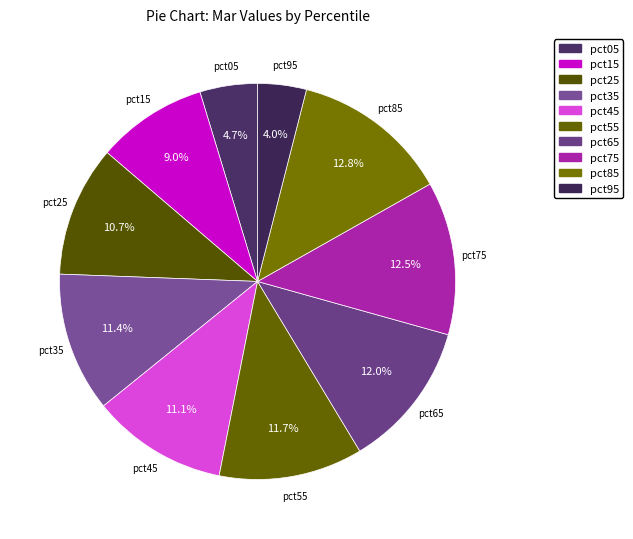

Count the number of slices in the pie.

10